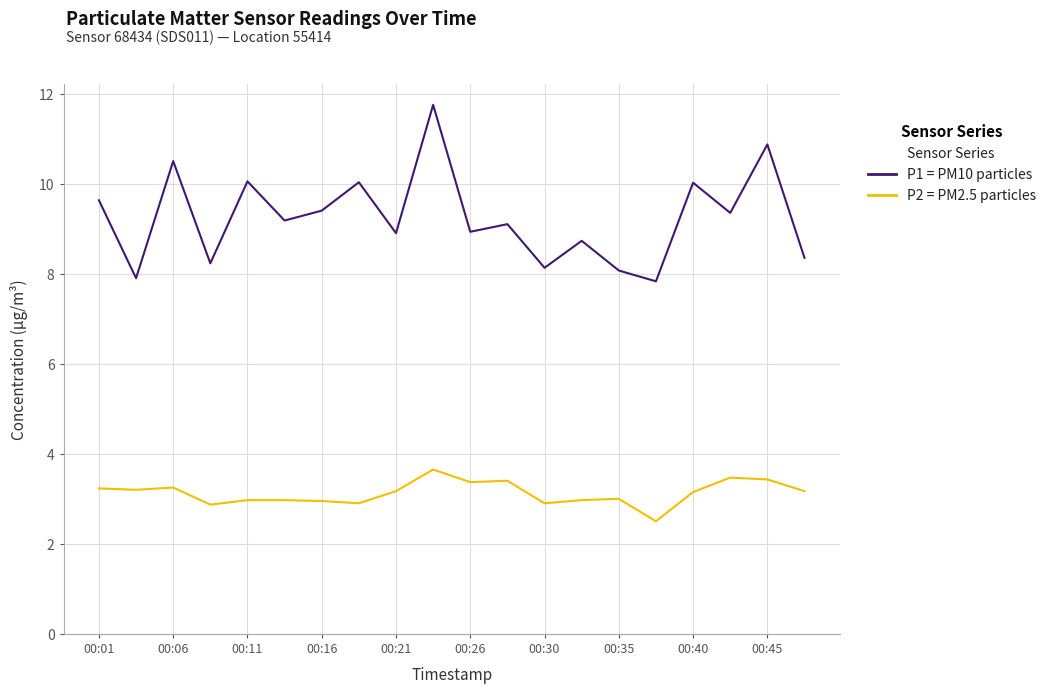

What is the greatest value displayed?

11.8